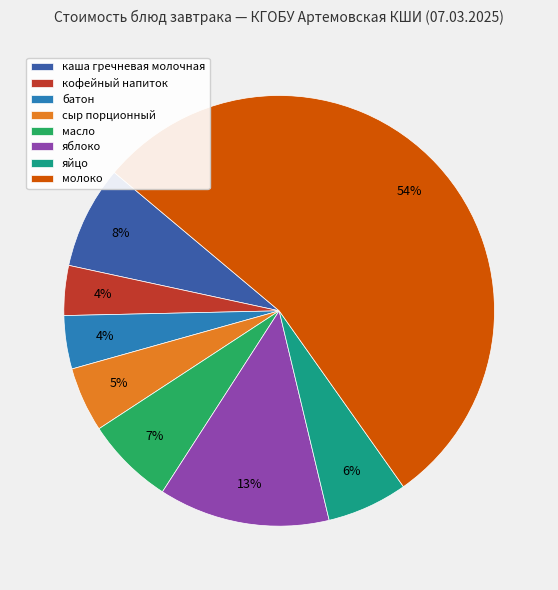

What is the largest slice in the pie chart?

молоко